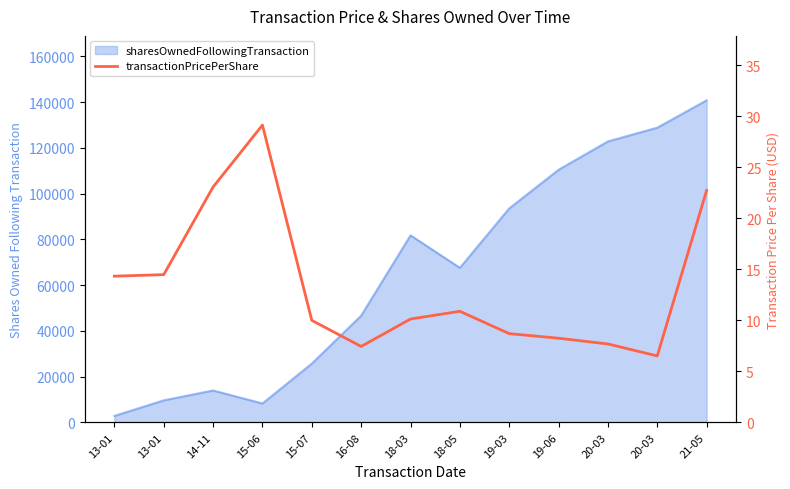

What is the value of the 5th point from the left?

10.0